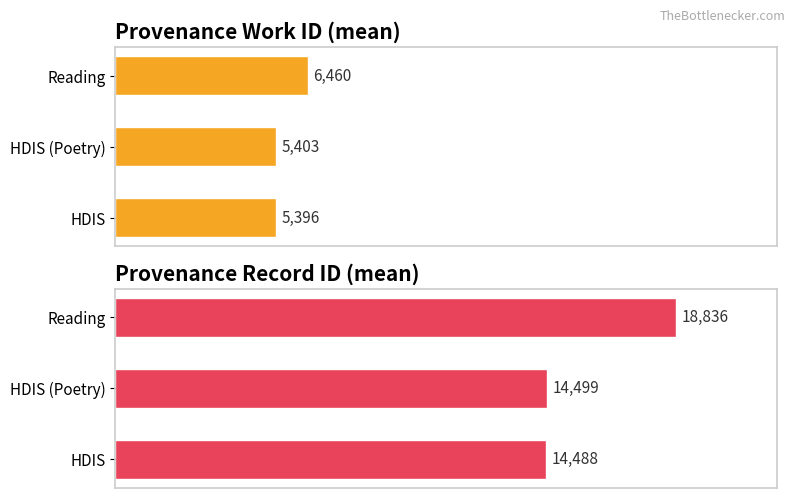

Reading left to right, what are all the values shown in this chart?

work_id: 5395.5	5403.0	6459.5
id: 14488.0	14499.0	18835.5